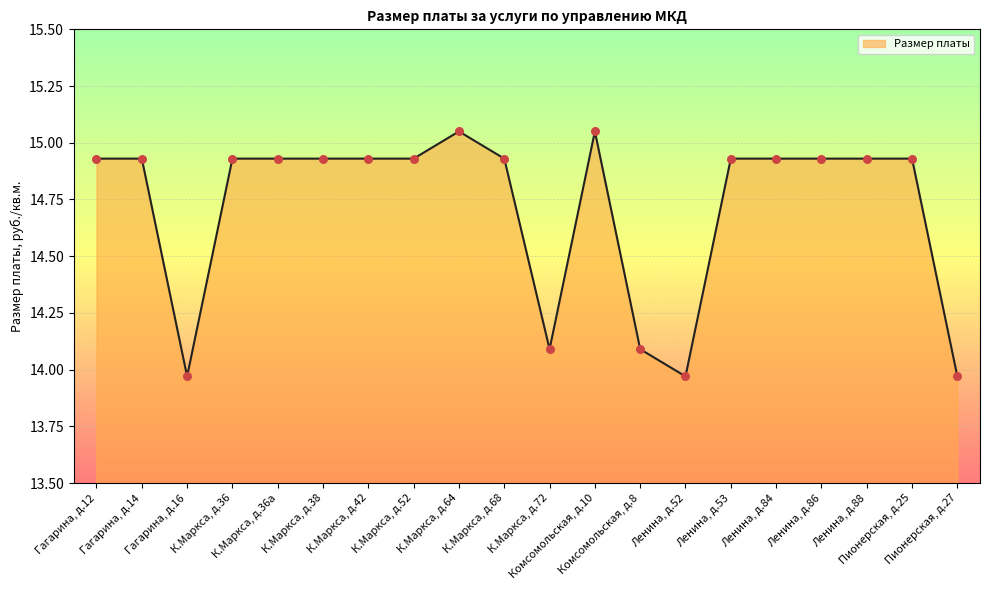

Approximately how many times larger is the value at Гагарина, д.14 compared to Комсомольская, д.8?

1.1